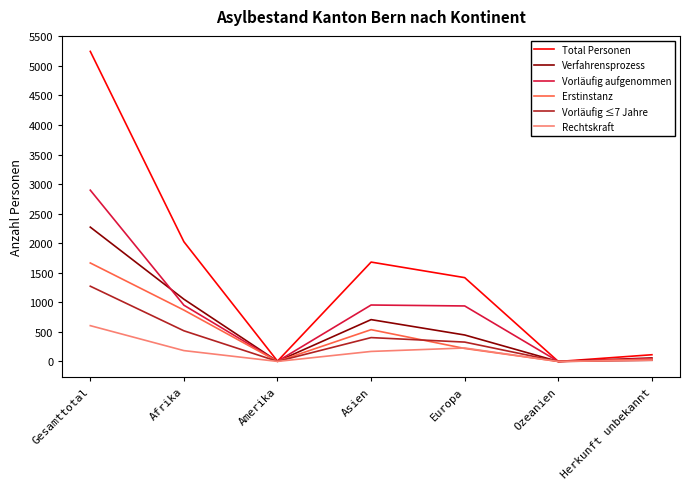

What is the difference between the Total Personen values at Gesamttotal and Europa?

3826